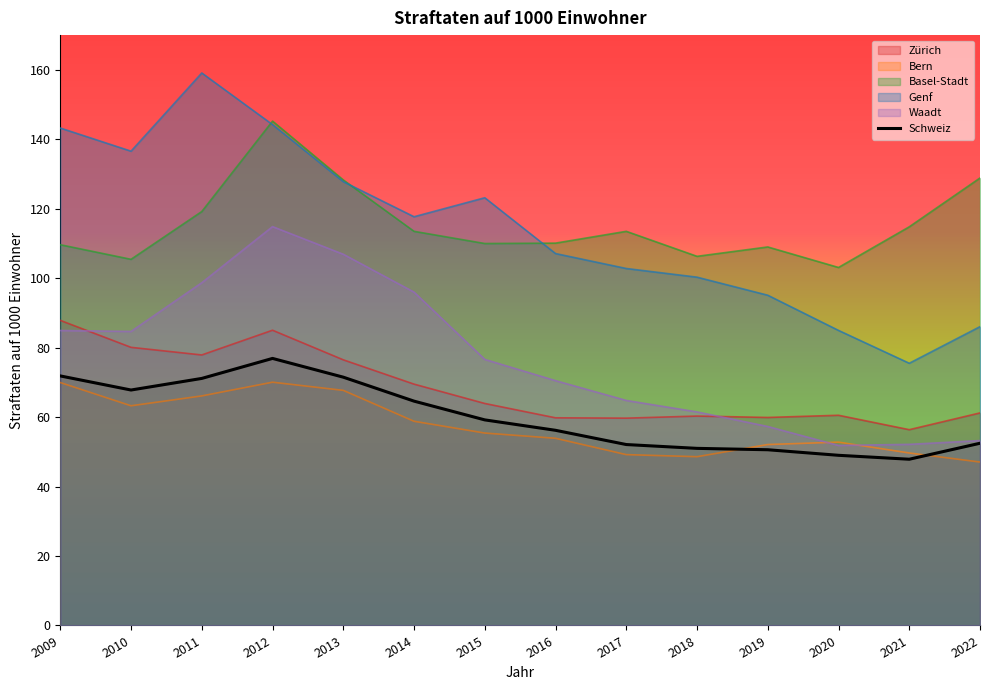

What is the difference between the values at 2017 and 2009?

19.8